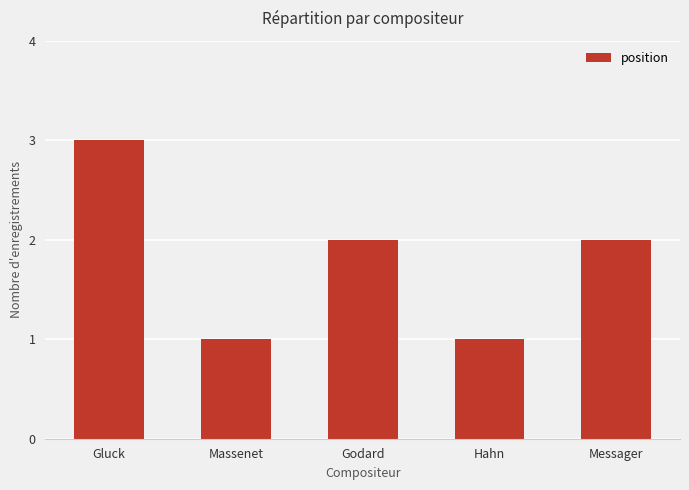

The value at Hahn is 1. True or false?

True